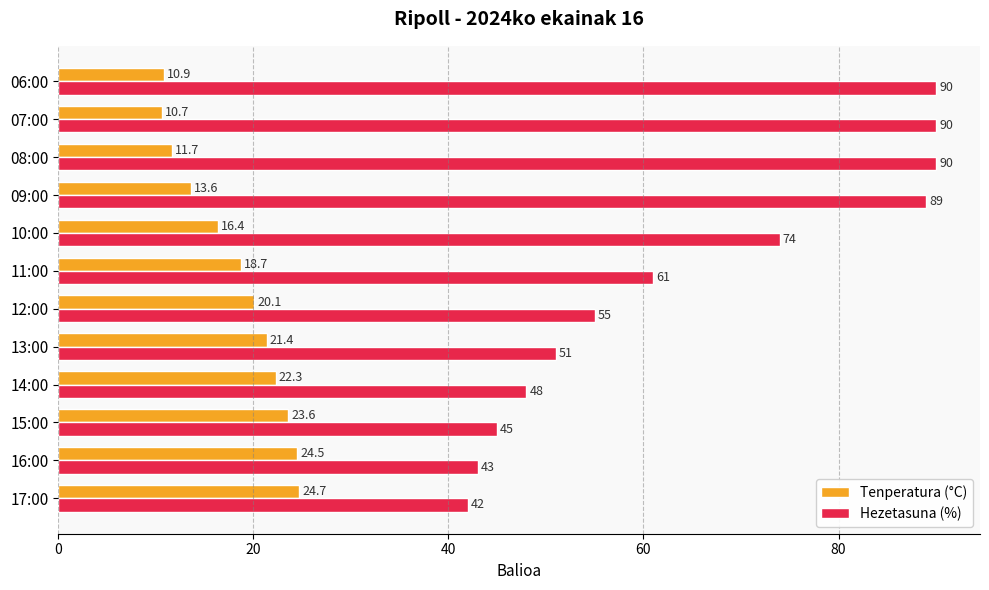

Which series has the largest total across all categories?

Hezetasuna (%)